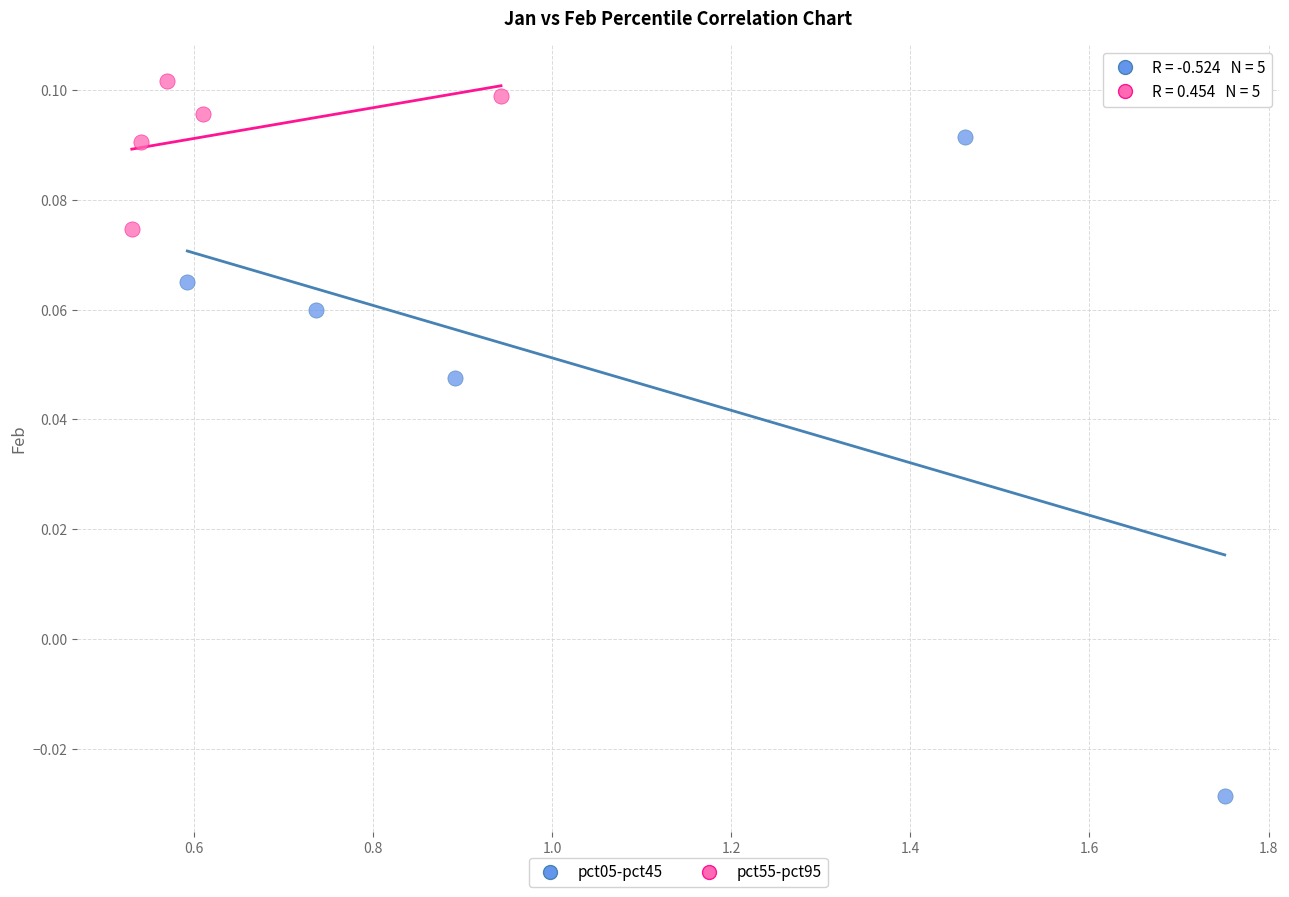

What are all the series names shown in the legend?

pct05-pct45, pct55-pct95